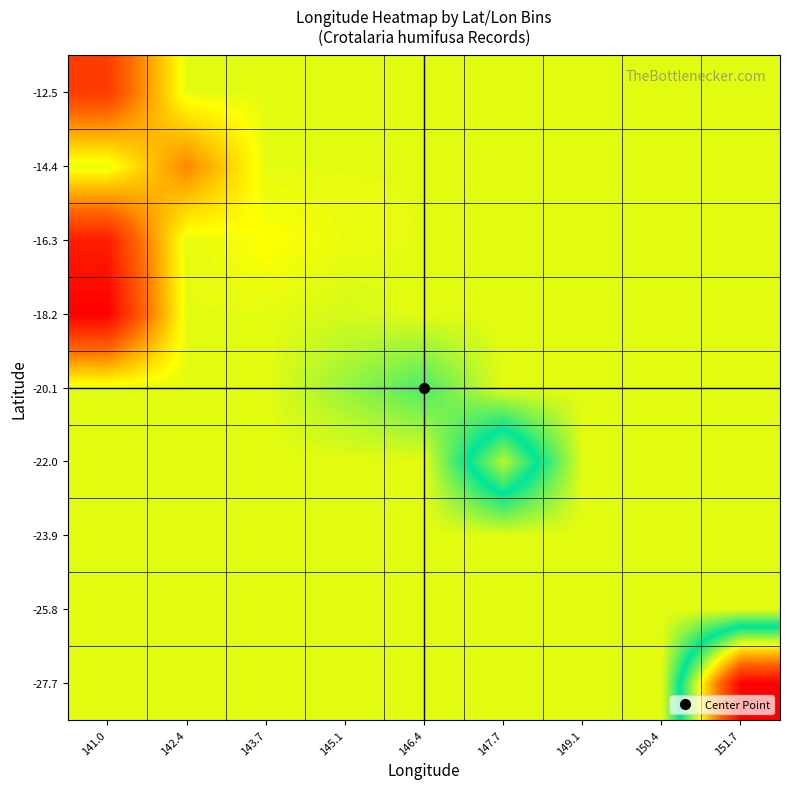

List the series in order of their peak value, highest first.

-27.7, -22.0, -20.1, -18.2, -25.8, -23.9, -16.3, -14.4, -12.5